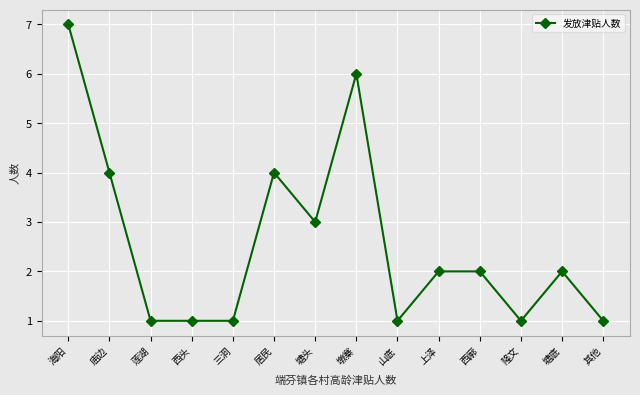

Is it true that the value at 西廓 is 2?

True